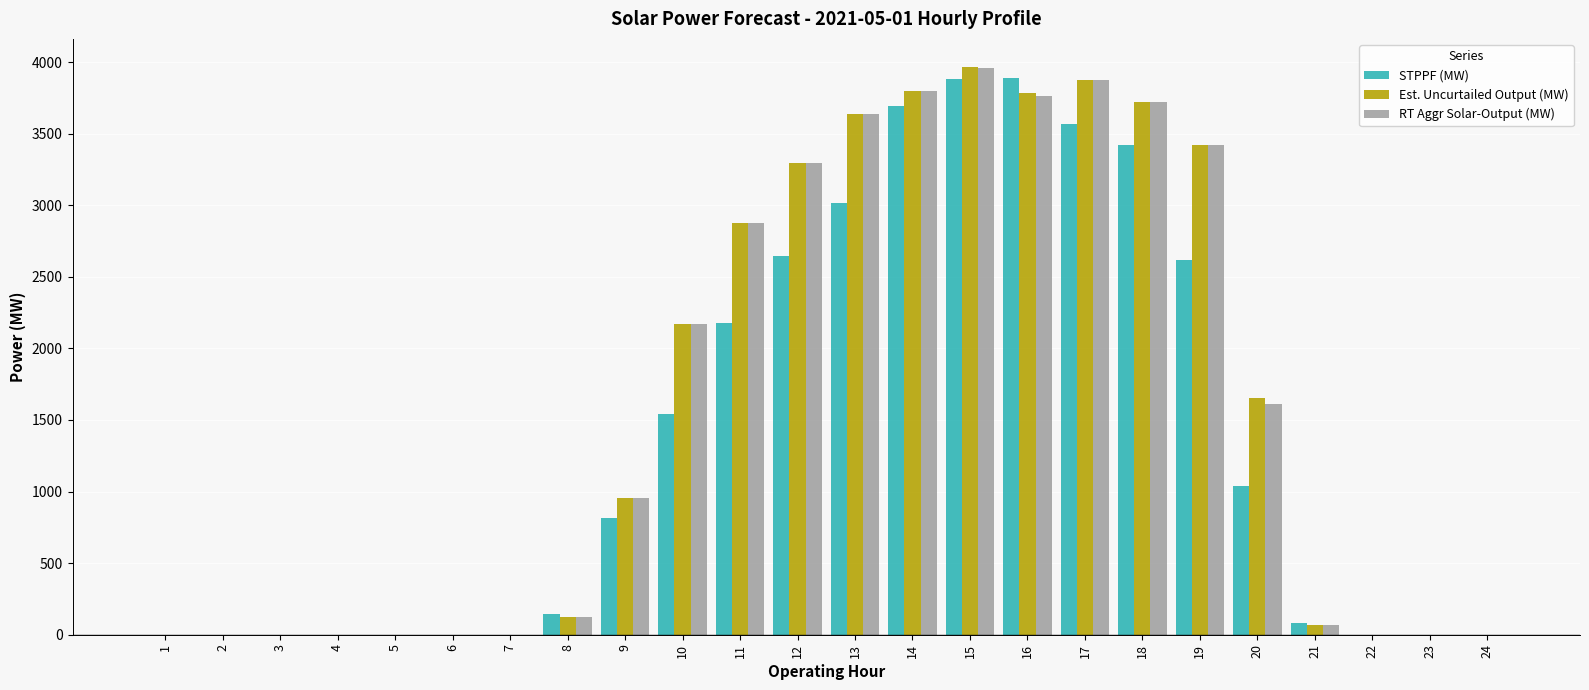

At which category is the sum across all series the highest?

15